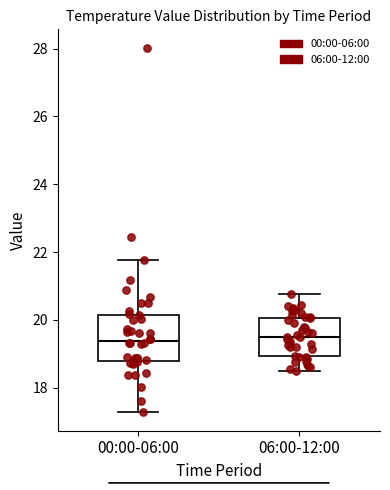

Reading left to right, read every box against the y-axis: the position of its median line, the range the box covers, and the ends of its whiskers. The values are not printed on the chart, so give them approximately, as read against the axis.

00:00-06:00: median 19.4, box 18.8 to 20.2, whiskers 17.2 to 21.8
06:00-12:00: median 19.6, box 19.0 to 20.0, whiskers 18.6 to 20.8